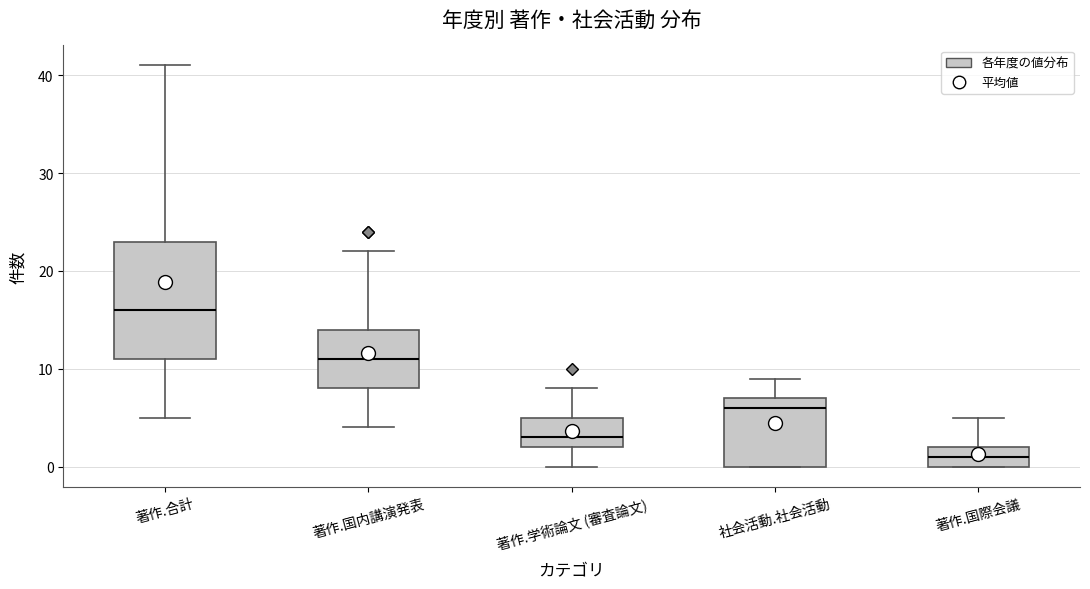

Reading left to right, transcribe this box plot: for each box, give where its median line is, the range the box spans, and where its two whiskers end, as read against the y-axis. The values are not printed on the chart, so give them approximately, as read against the axis.

著作.合計: median 16, box 11 to 23, whiskers 5 to 41
著作.国内講演発表: median 11, box 8 to 14, whiskers 4 to 22
著作.学術論文 (審査論文): median 3, box 2 to 5, whiskers 0 to 8
社会活動.社会活動: median 6, box 0 to 7, whiskers 0 to 9
著作.国際会議: median 1, box 0 to 2, whiskers 0 to 5